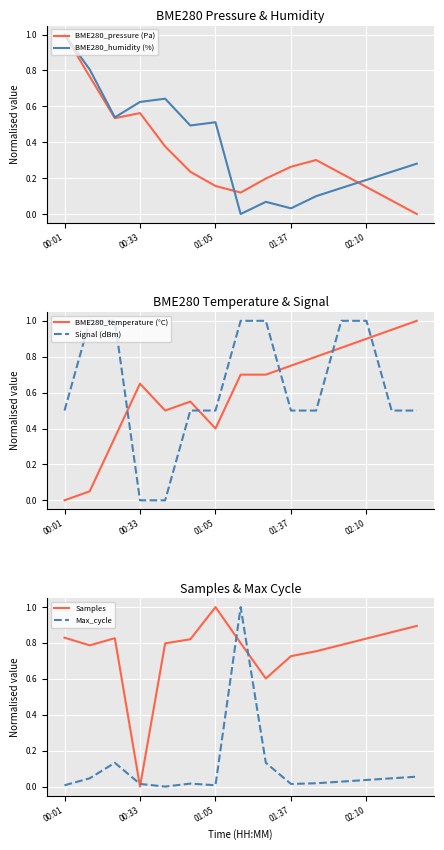

How many interior local peaks does the BME280_humidity (%) series have?

3